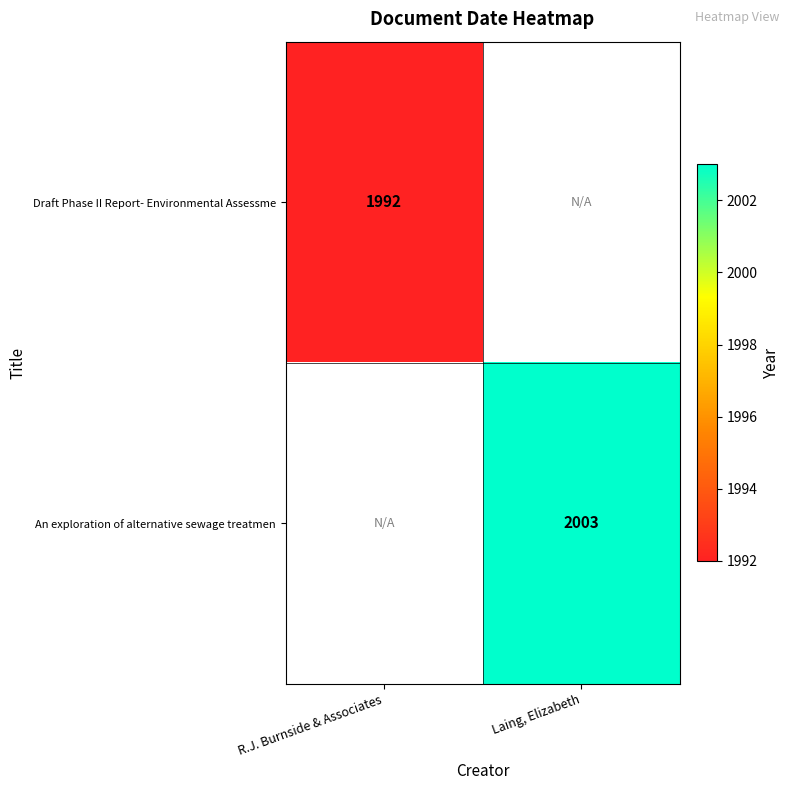

Is the value of An exploration of alternative sewage treatmen at Laing, Elizabeth greater than the value of Draft Phase II Report- Environmental Assessme at R.J. Burnside & Associates?

Yes